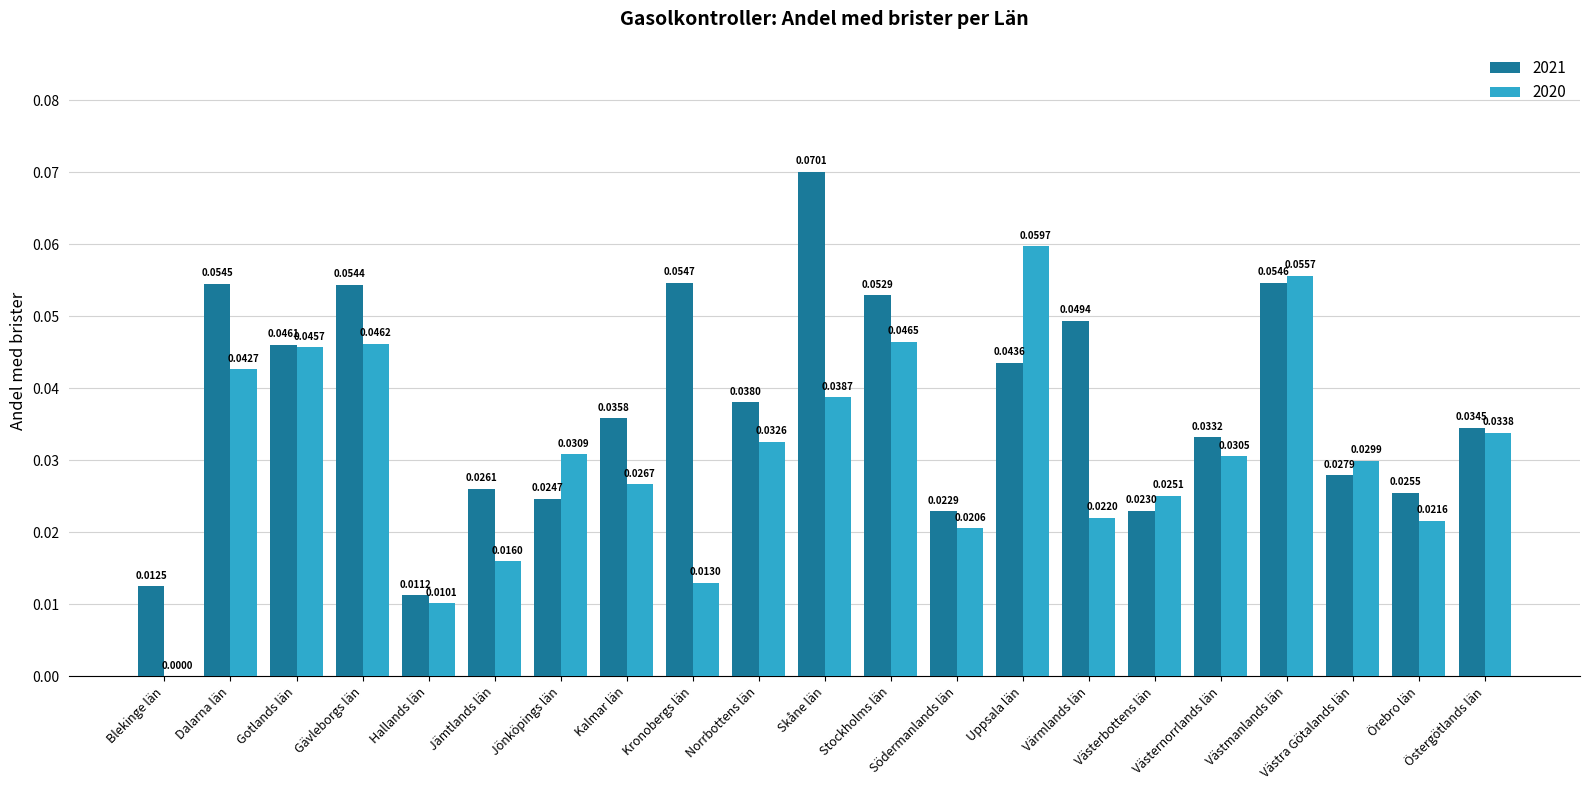

How many series are shown in this chart?

2